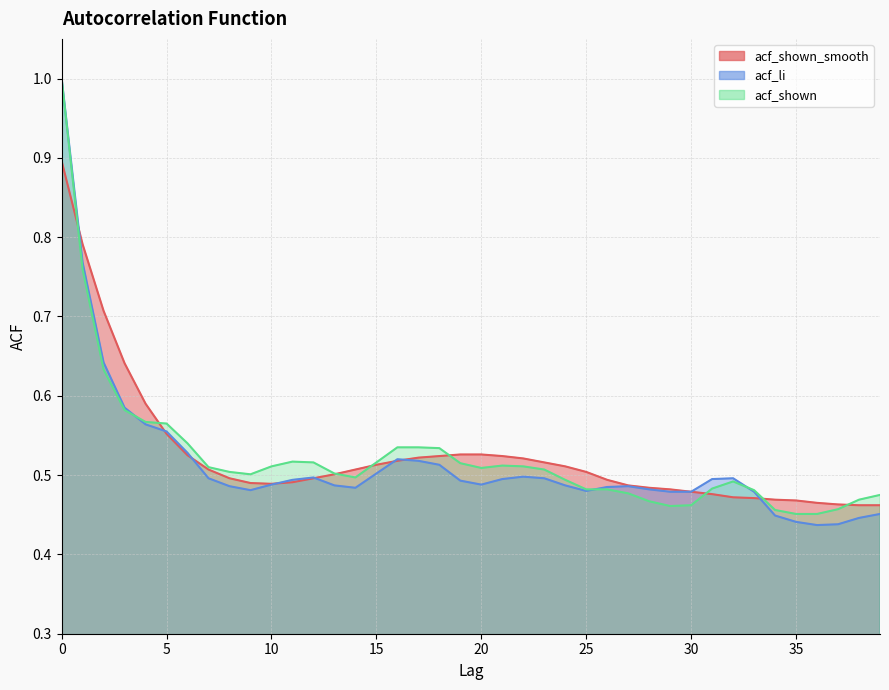

The acf_shown_smooth series shows 0.5 at 17. True or false?

True